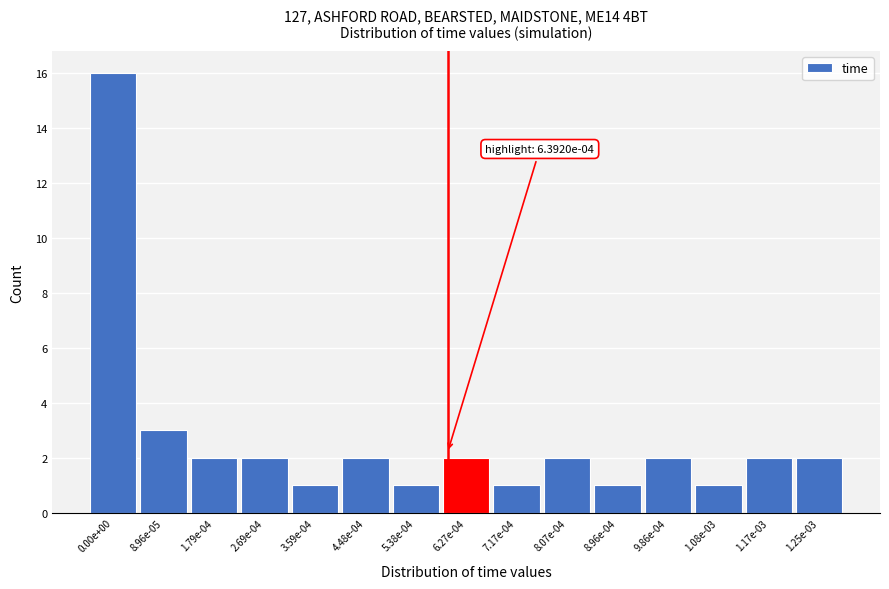

Reading right to left, what are all the values shown in this chart?

2	2	1	2	1	2	1	2	1	2	1	2	2	3	16